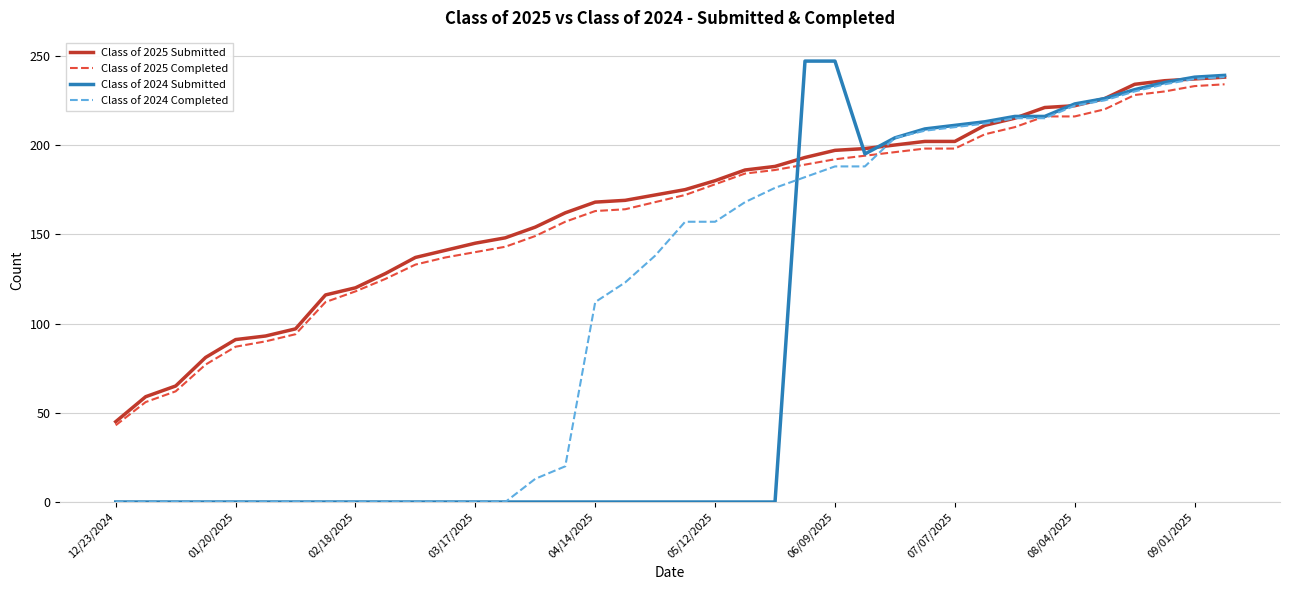

What is the maximum value for Class of 2025 Completed?

234